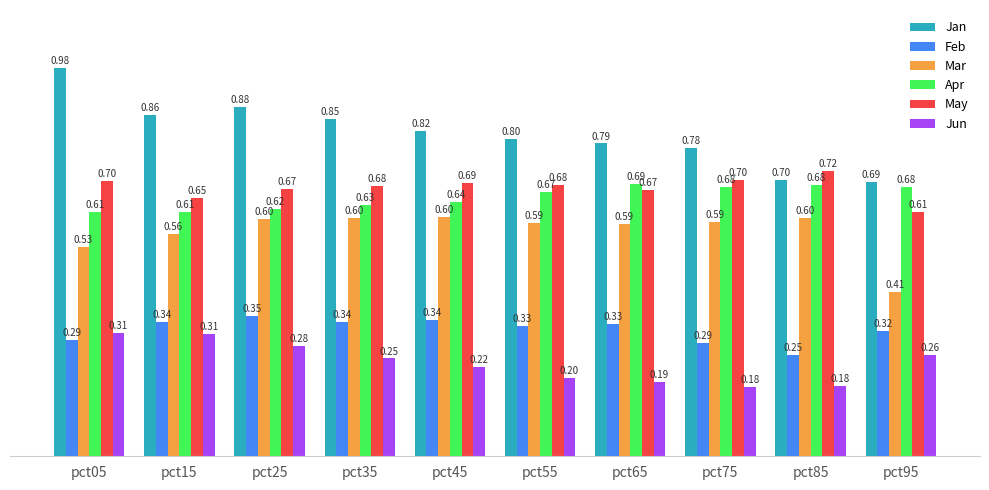

Which series has the largest total across all categories?

Jan